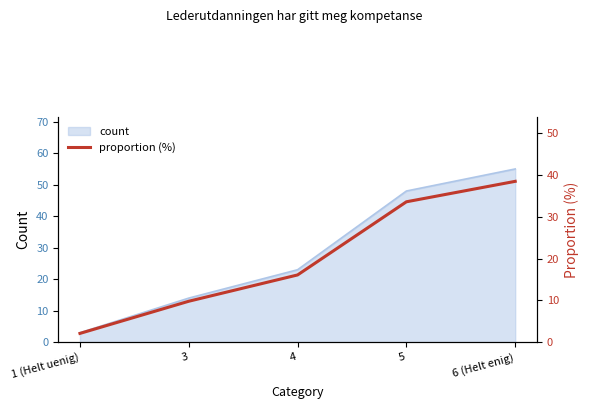

What is the label of the 1st point from the left?

1 (Helt uenig)